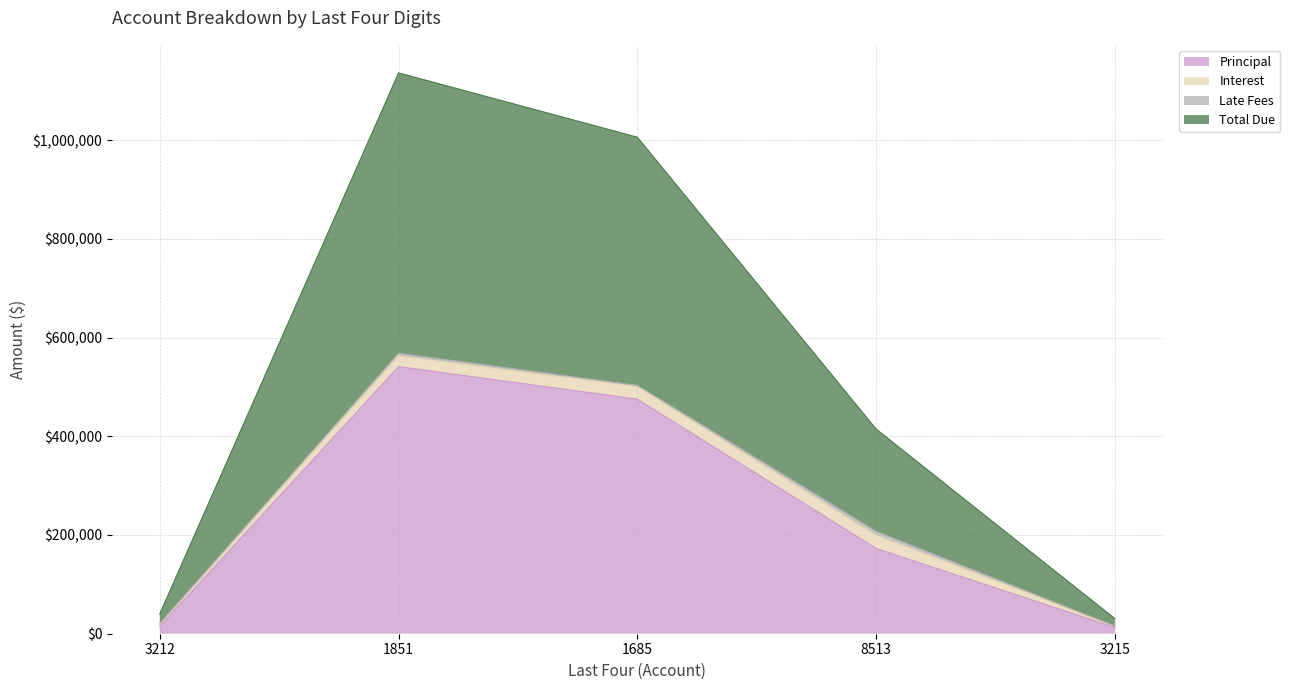

Which label corresponds to the largest value in the chart?

1851